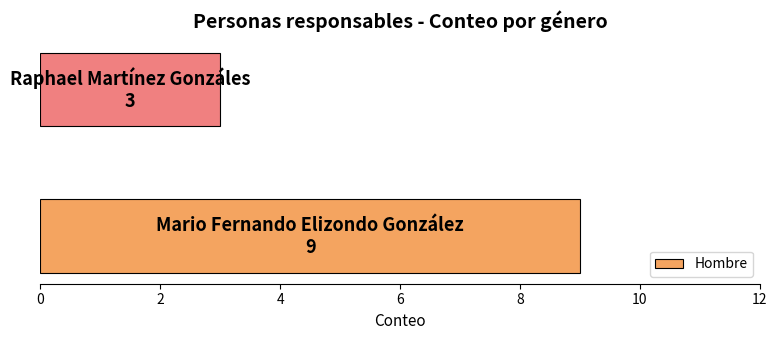

What value does the data have at Raphael Martínez Gonzáles?

3